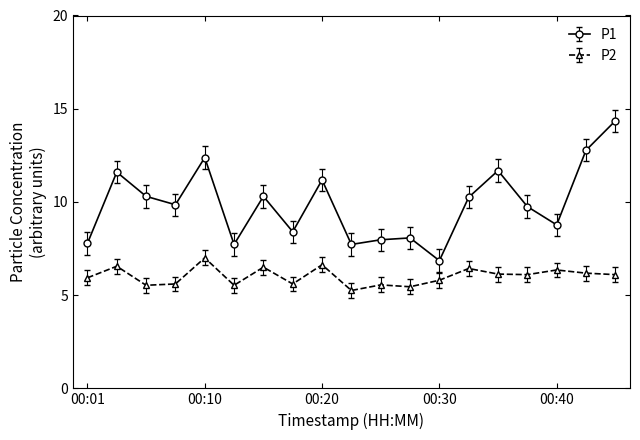

True or false: P1 and P2 cross at least once.

False